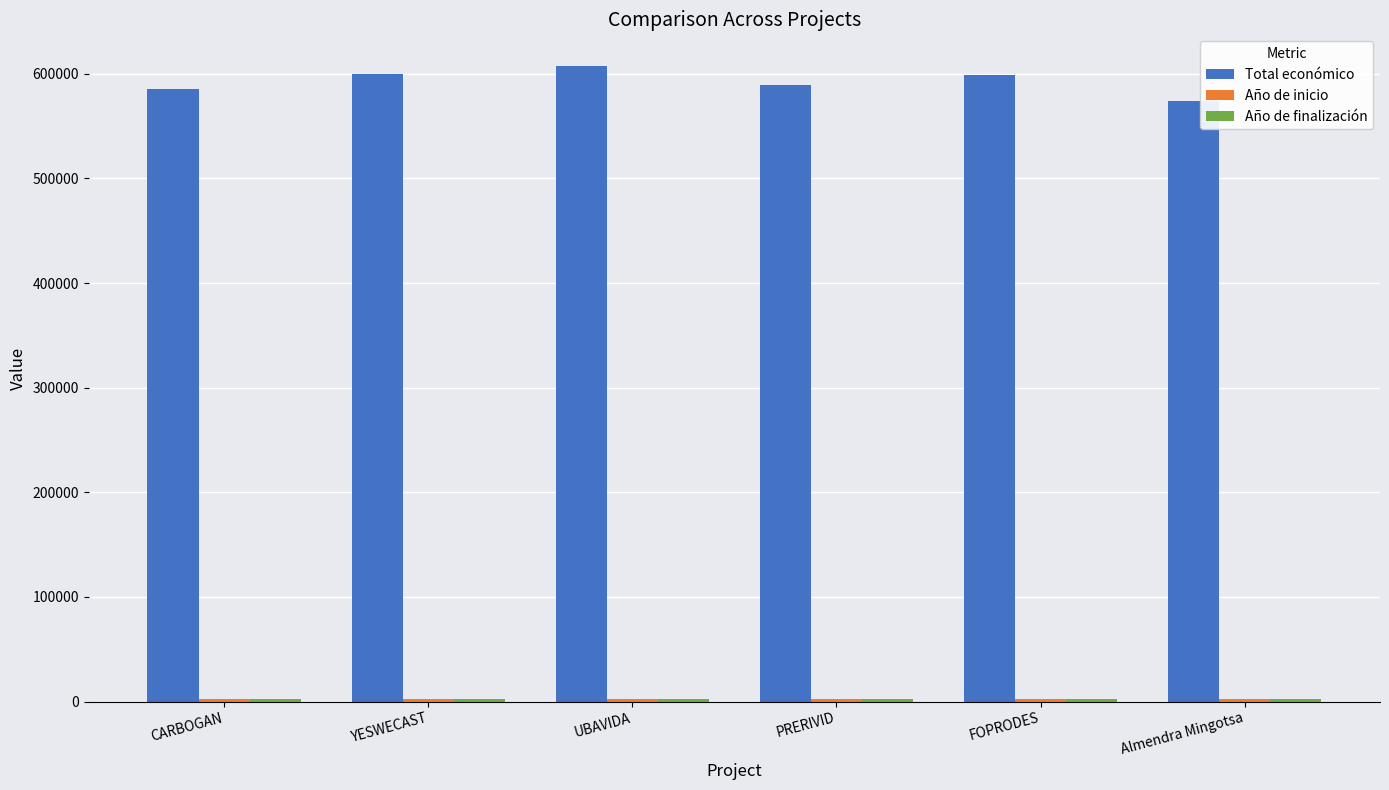

How many bars are there in total?

18